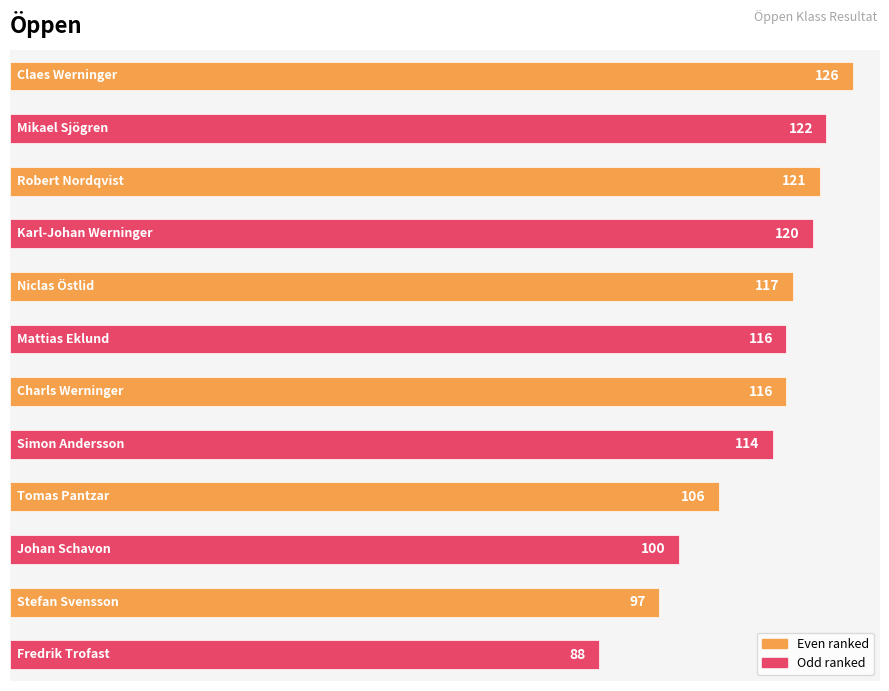

What is the average value?

112